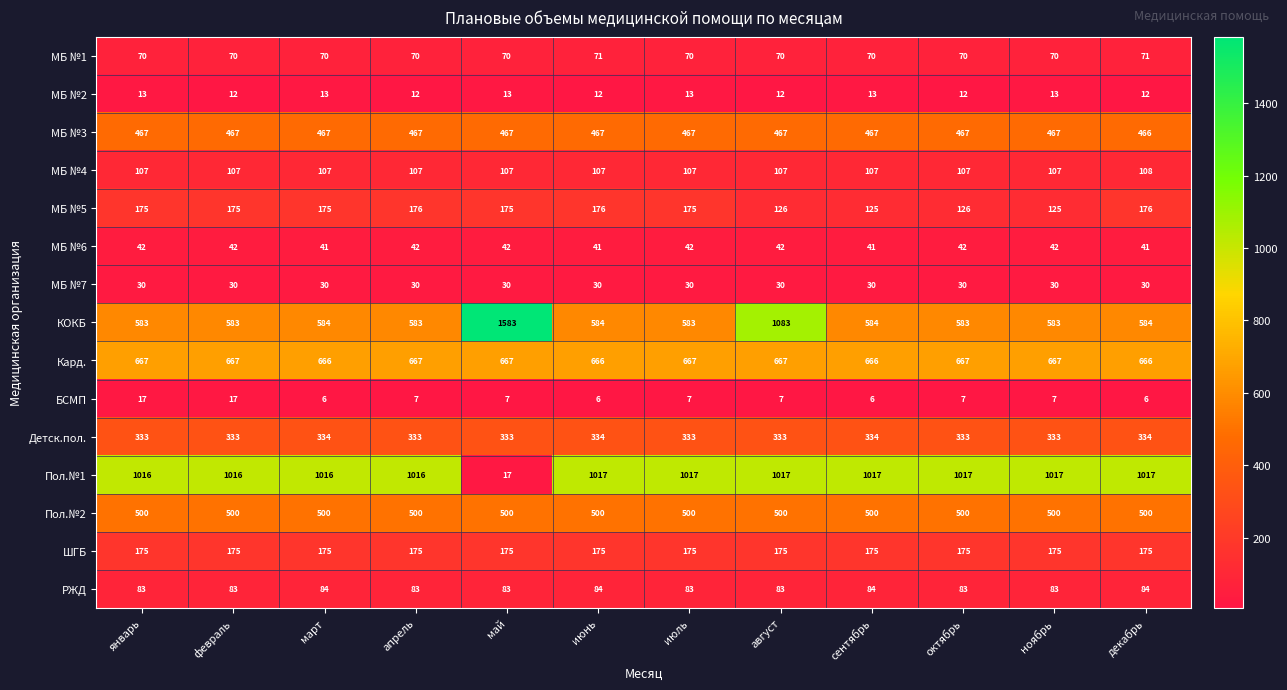

Rank the series at сентябрь from lowest to highest value.

БСМП, МБ №2, МБ №7, МБ №6, МБ №1, РЖД, МБ №4, МБ №5, ШГБ, Детск.пол., МБ №3, Пол.№2, КОКБ, Кард., Пол.№1